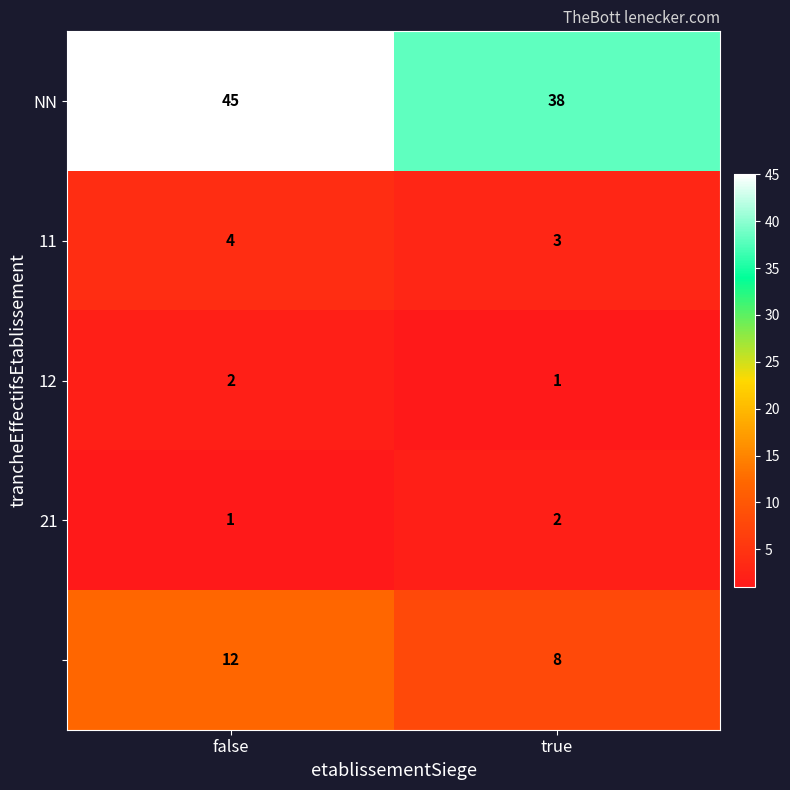

At which category is the sum across all series the highest?

false